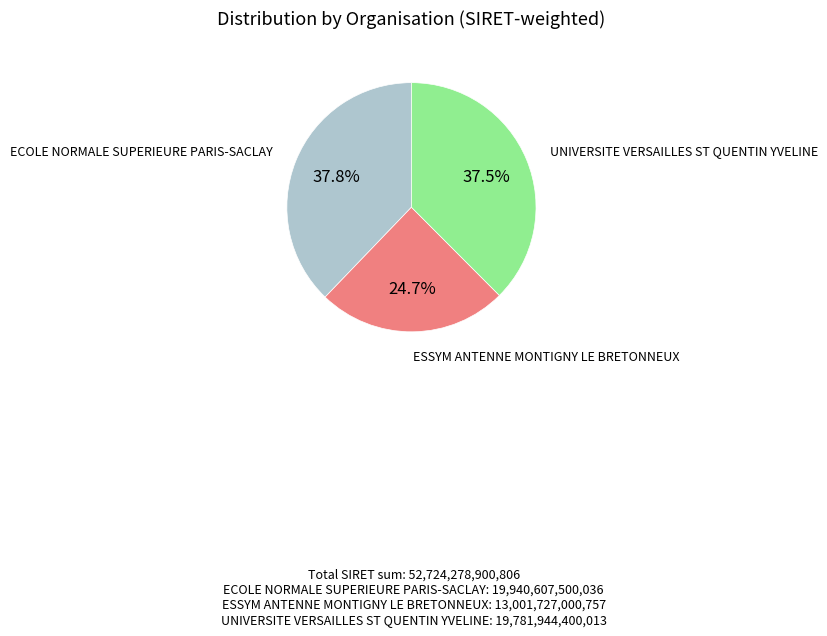

Does any single category account for the majority?

No